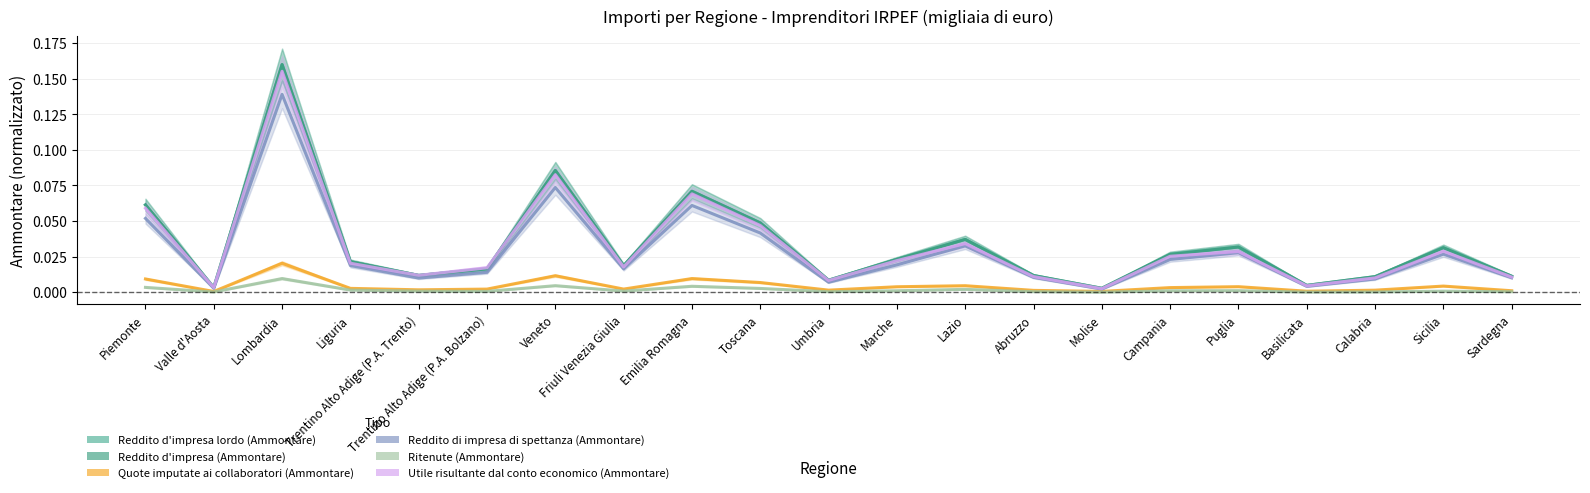

Count the number of data series in this chart.

6